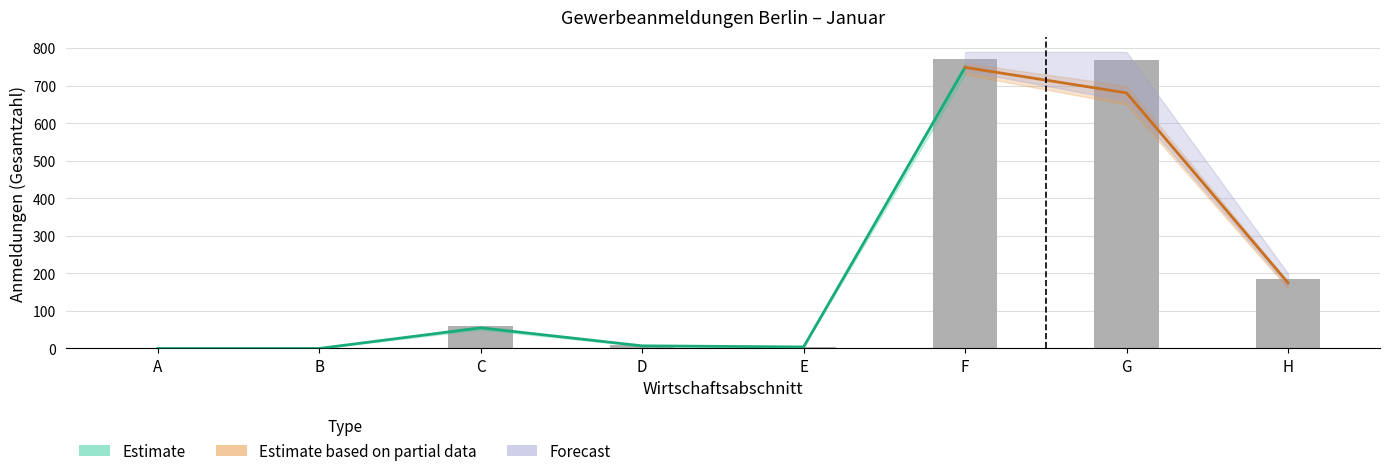

The value of Neugründungen at G is 991. True or false?

False